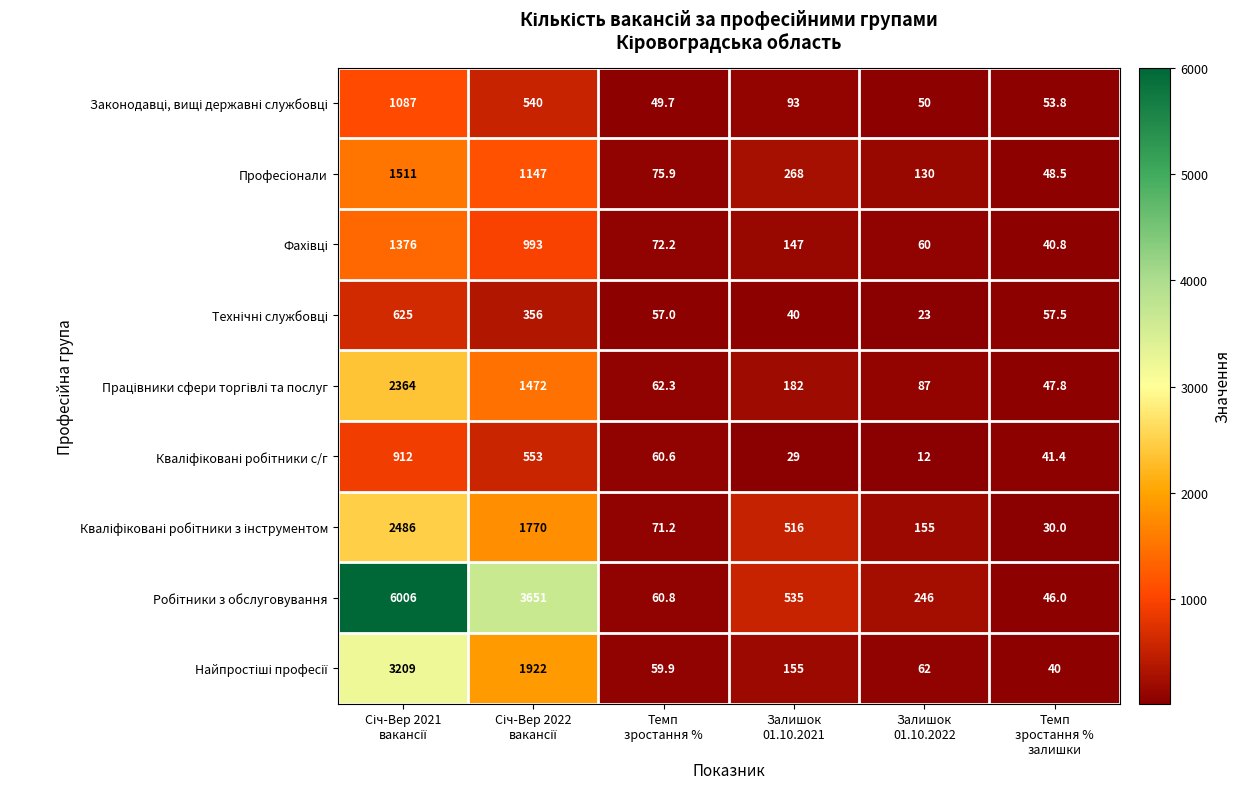

What is the greatest value displayed?

6006.0